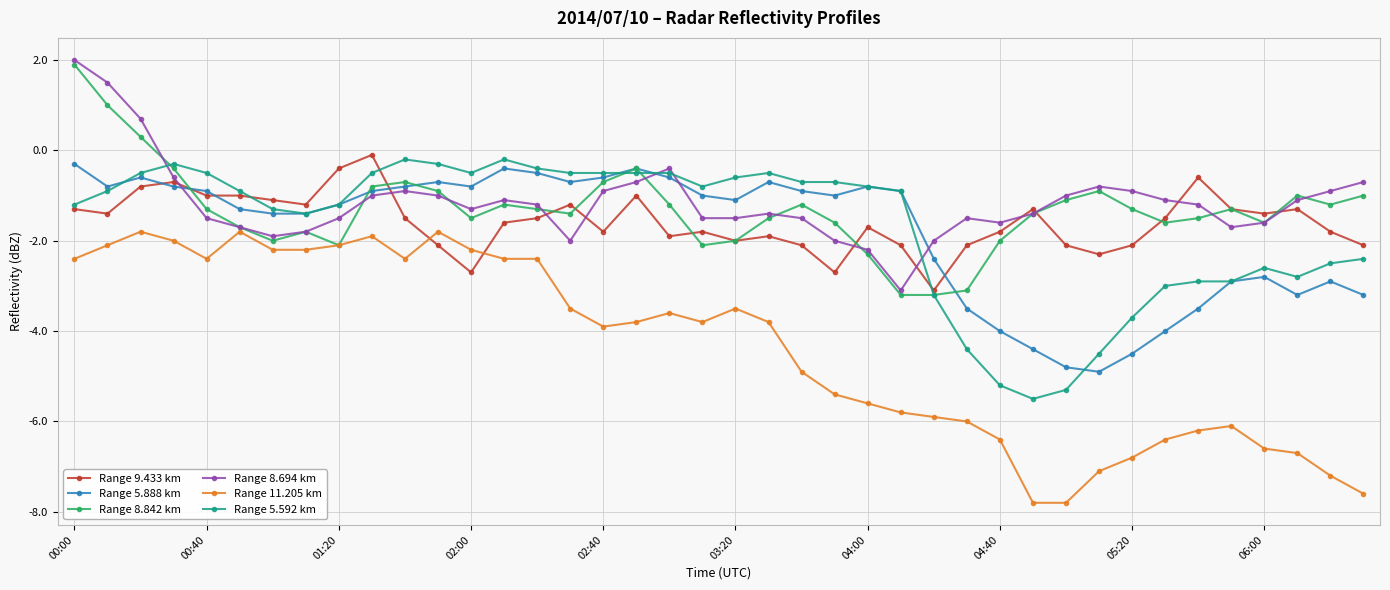

What is the smallest value displayed?

-7.8